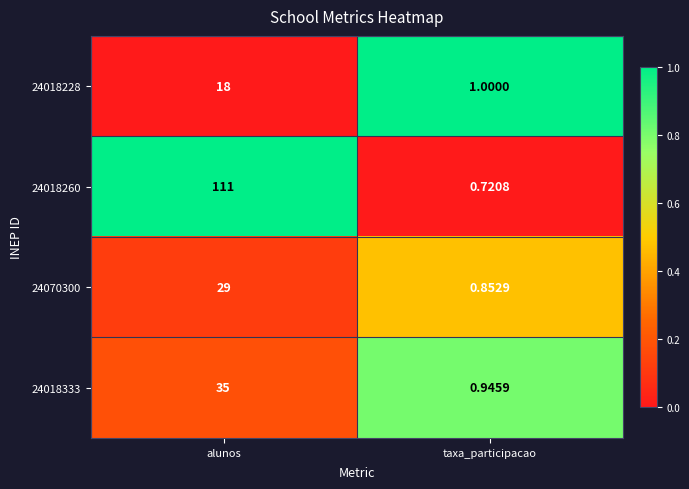

Which label corresponds to the largest value in the chart?

alunos